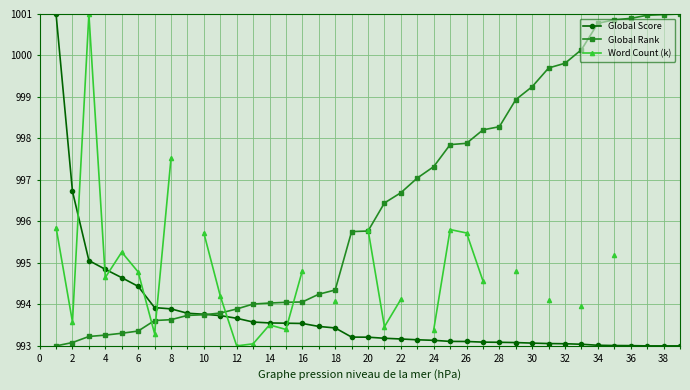

True or false: Global Score has a value of 404.8 at 8.

False